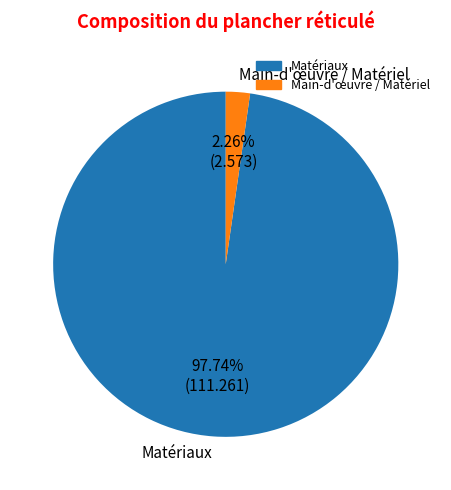

Do Main-d'œuvre / Matériel and Matériaux together represent more than half of the pie?

Yes